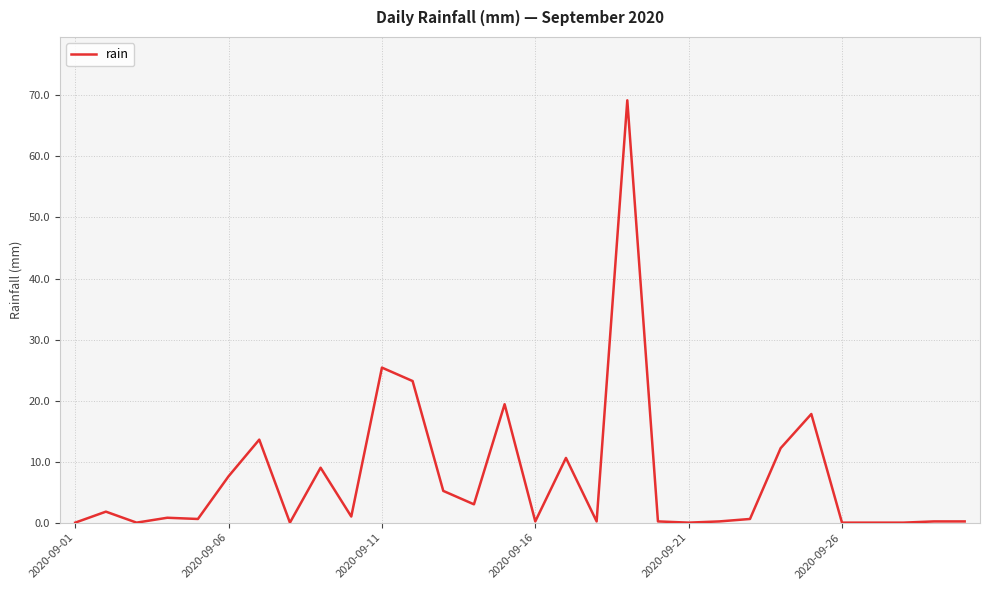

What is the difference between the maximum and minimum values?

69.2